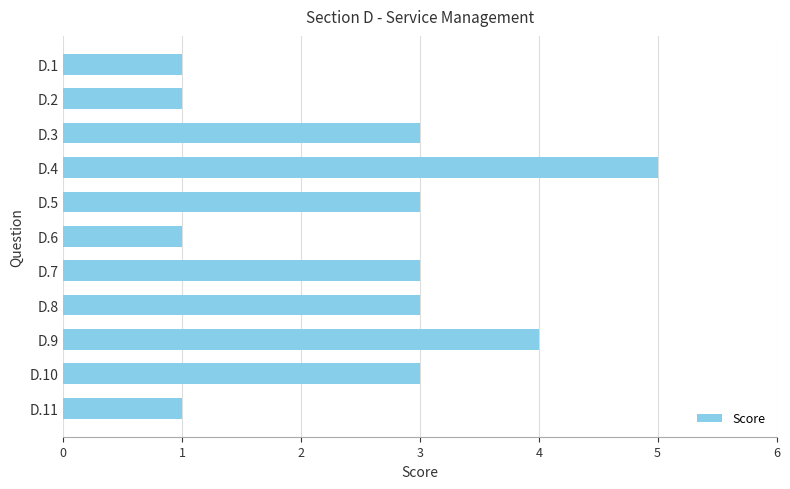

What is the value of the 9th bar from the top?

4